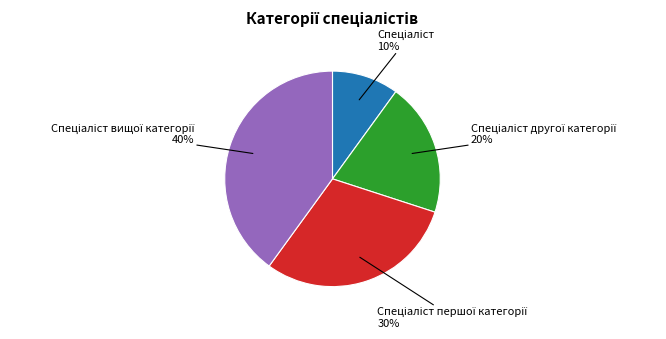

Is there any slice that represents more than half of the pie?

No